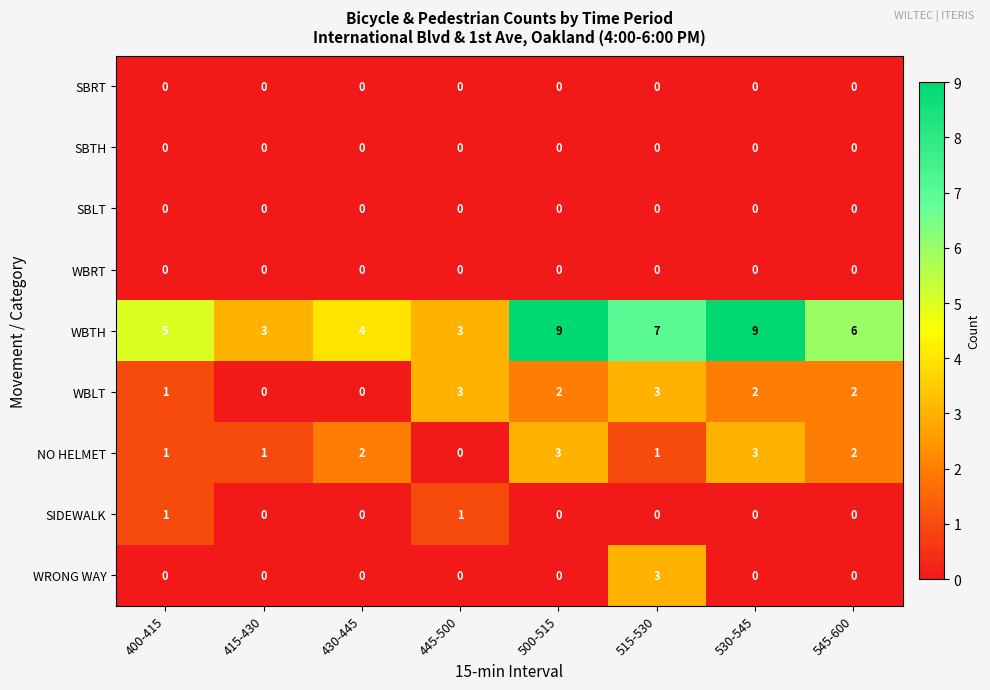

What is the greatest value displayed?

9